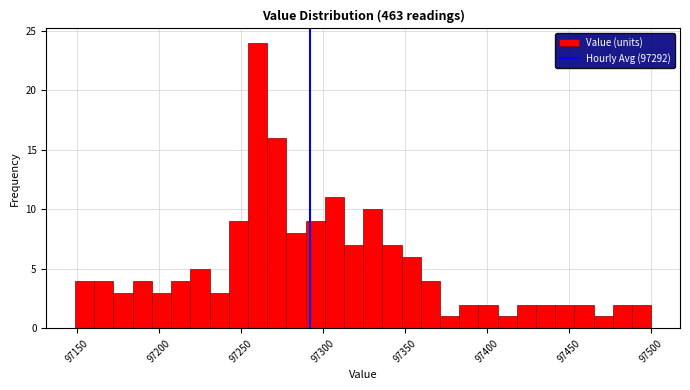

Read against the x-axis, roughly where is the centre of the tallest bar?

97260